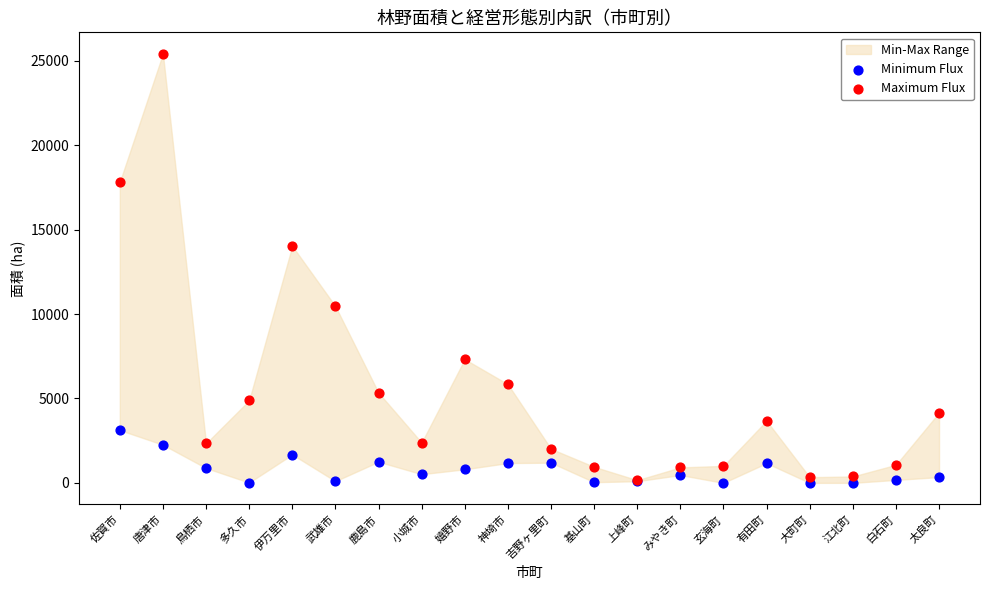

Which series has the largest Y range (max minus min)?

Maximum Flux